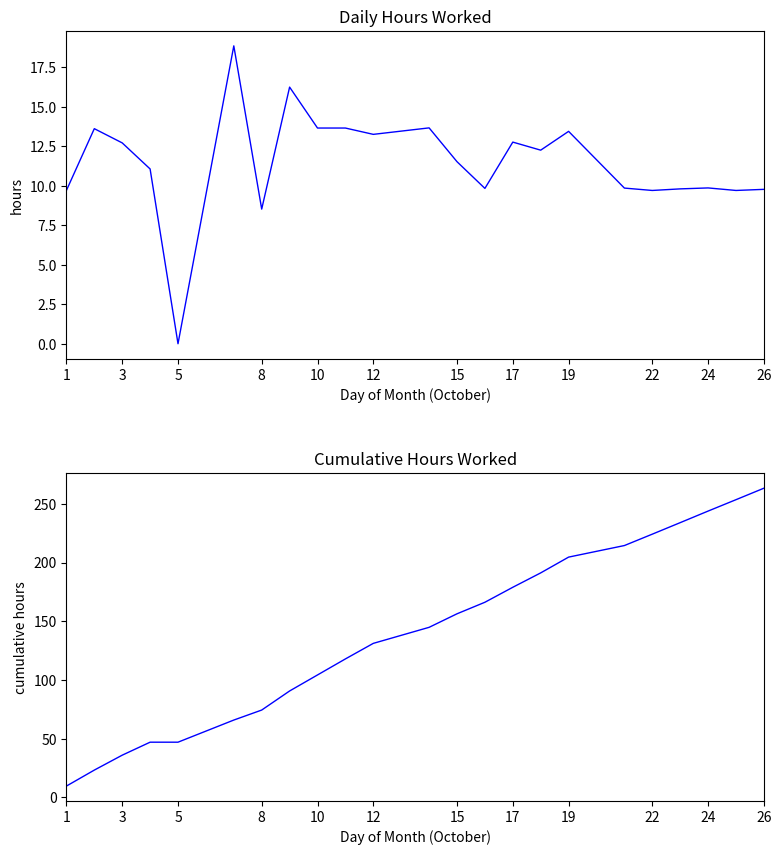

The Hours Worked series shows 20.9 at 12. True or false?

False